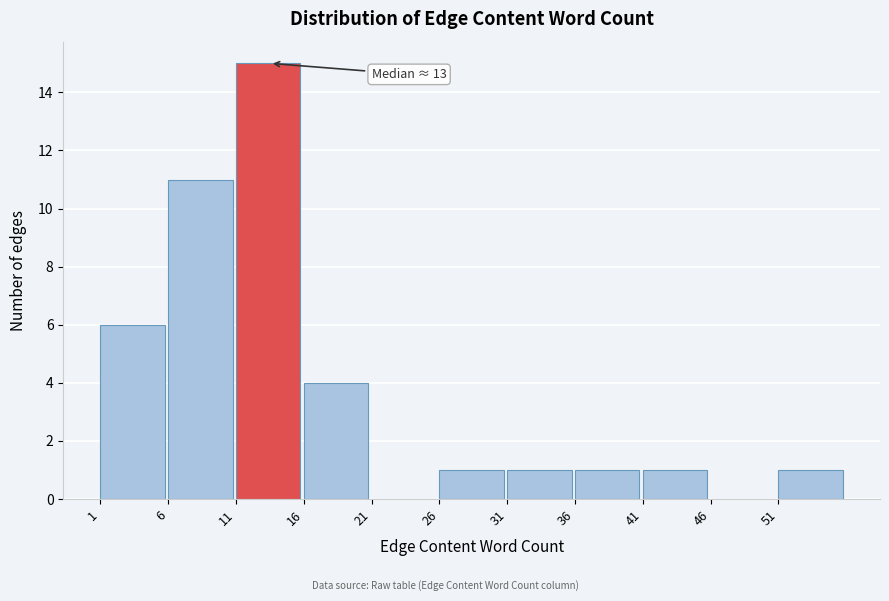

Which range on the x-axis has the tallest bar?

11 to 16